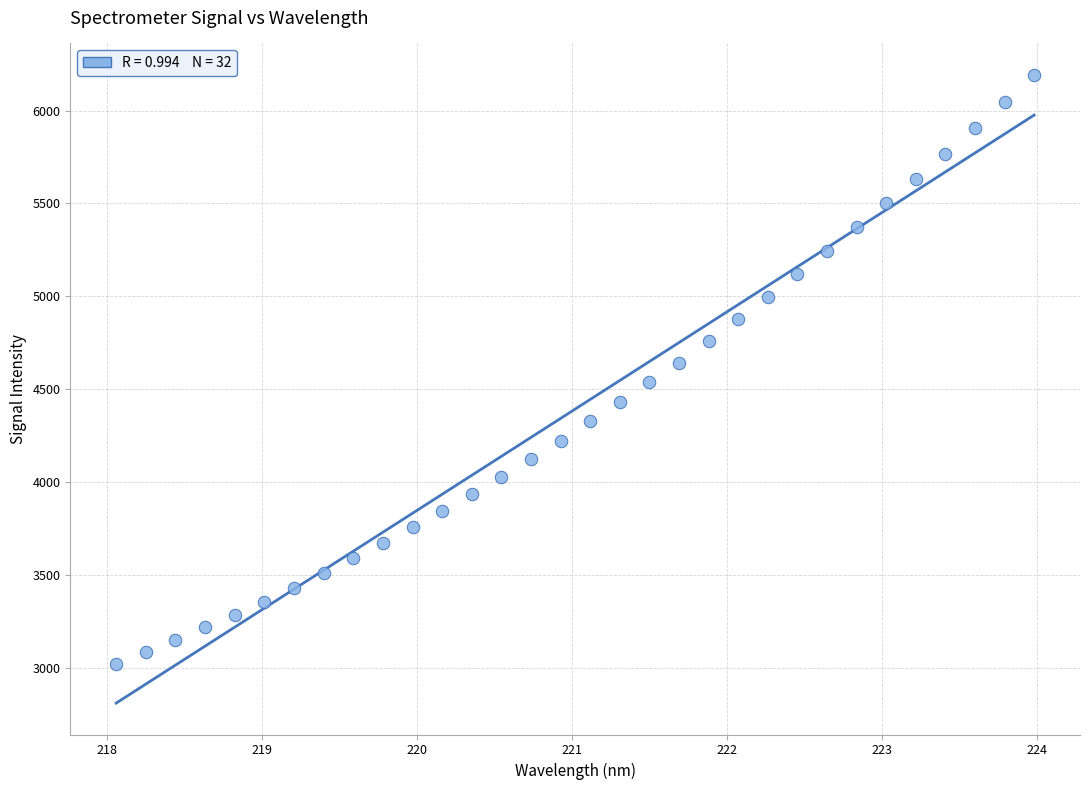

What is the range of X values (max minus min)?

5.9